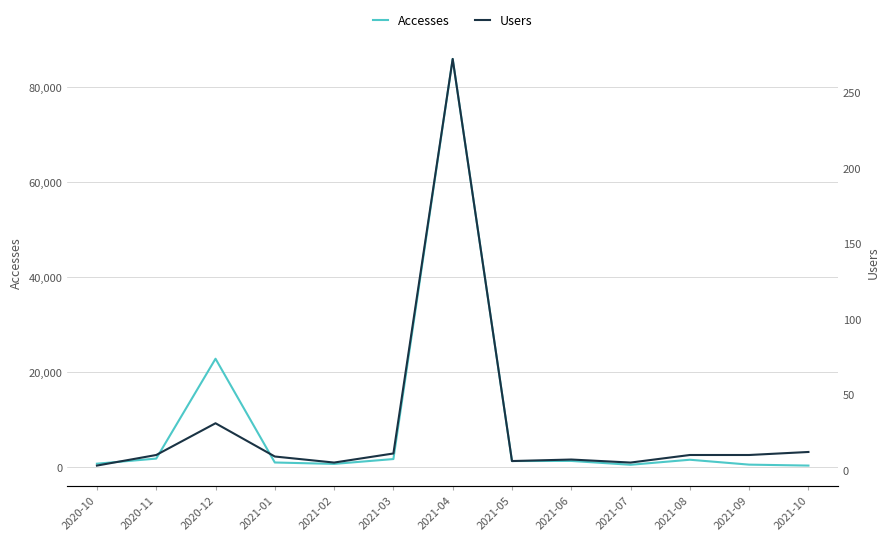

What are all the series names shown in the legend?

Accesses, Users